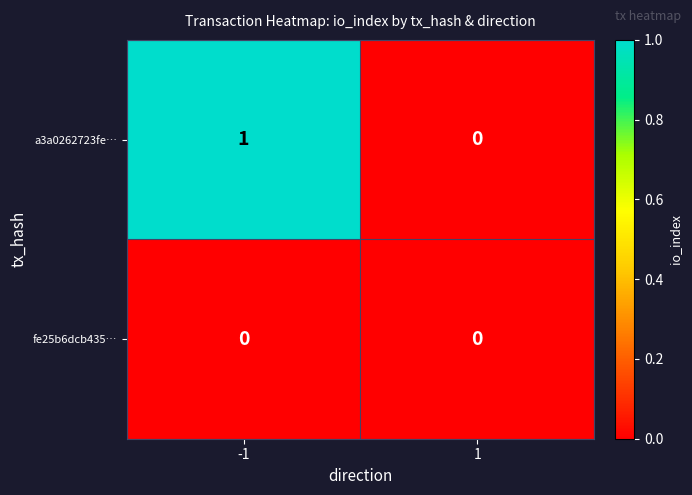

The a3a0262723fe… series shows 0 at 1. True or false?

True